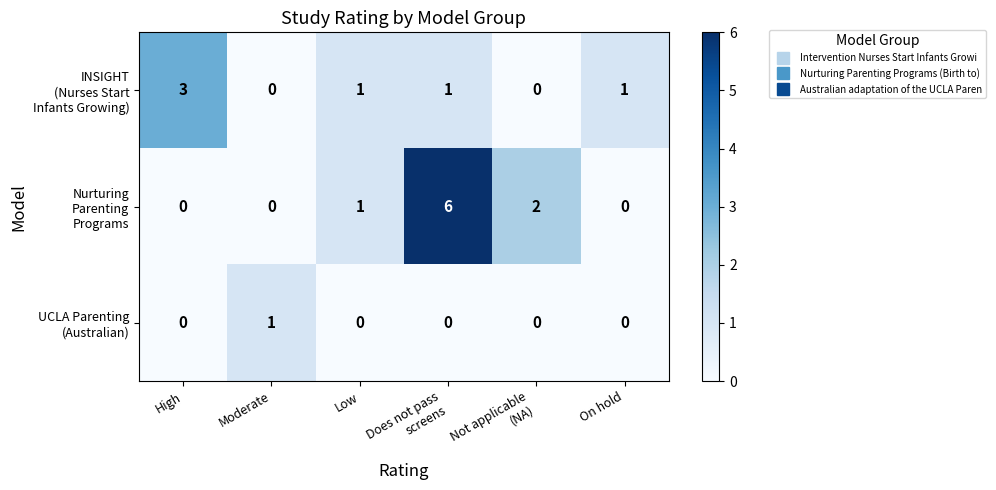

At how many categories does at least one series exceed 0?

6